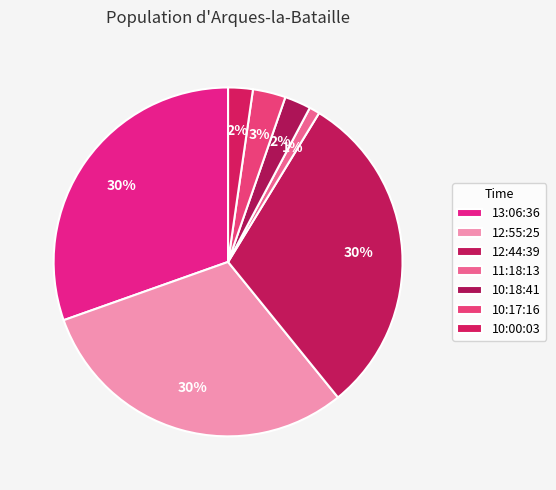

Count the number of slices in the pie.

7